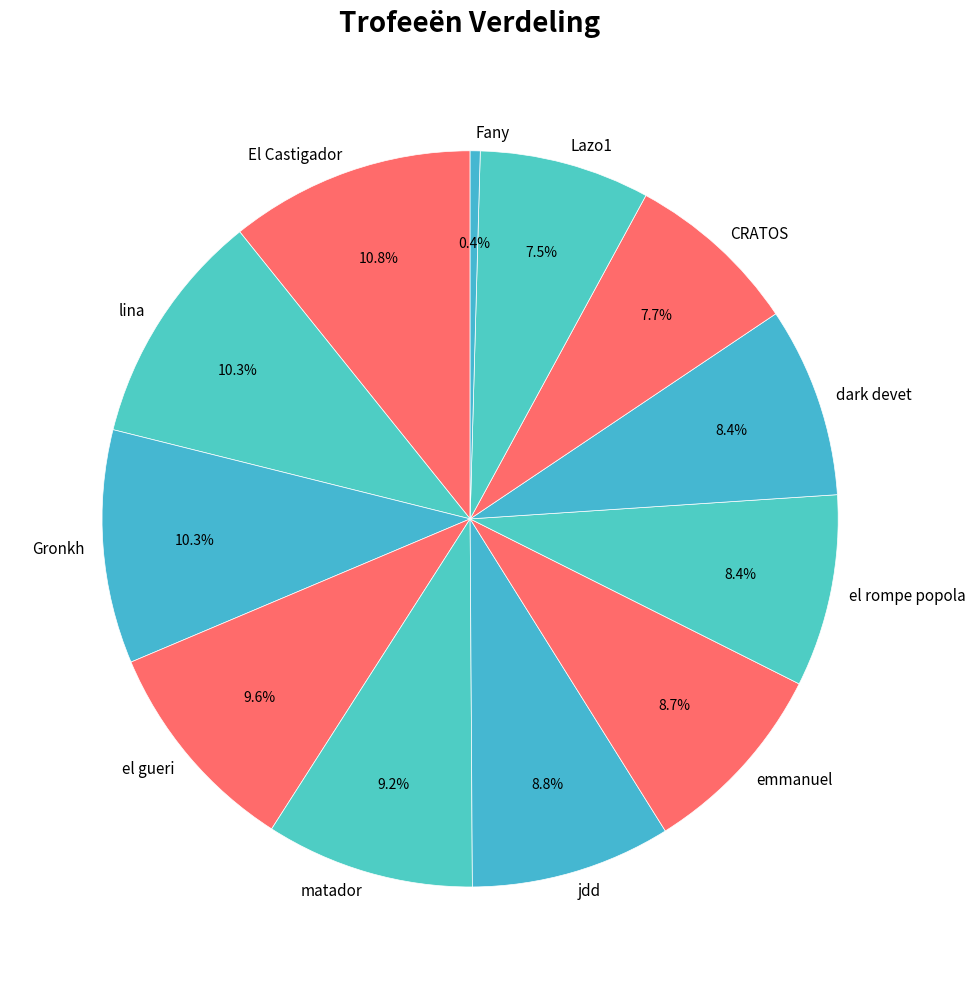

Combined, do El Castigador and jdd account for over 50%?

No